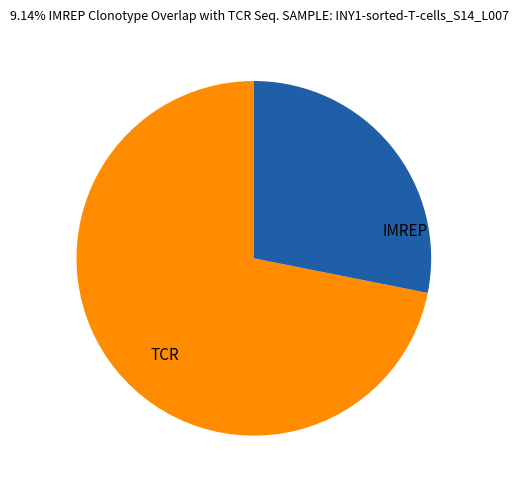

Rank the categories by value from lowest to highest.

IMREP, TCR